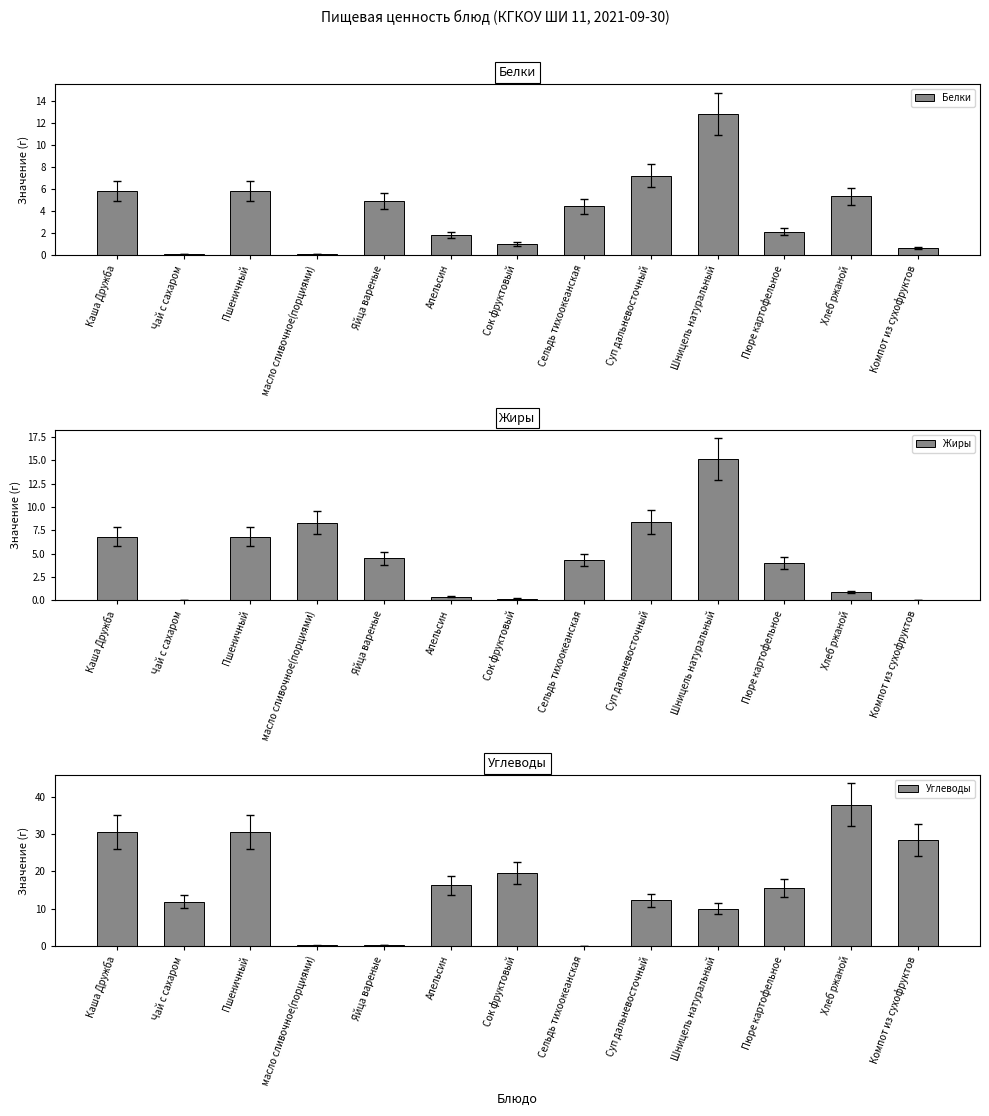

What is the total value across all series at Суп дальневосточный?

27.8